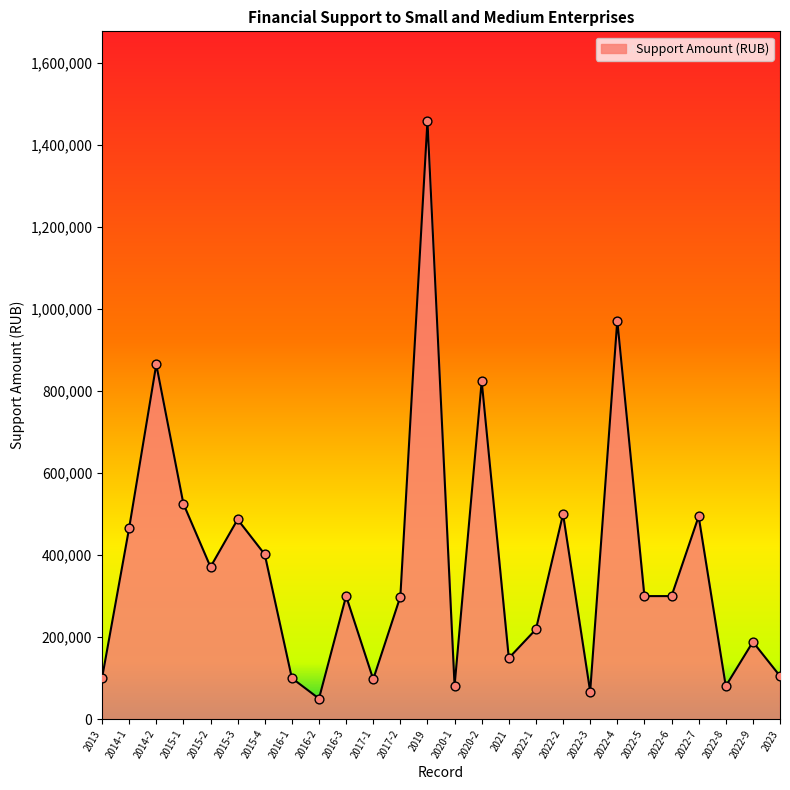

What is the ratio of the value at 2015-4 to the value at 2022-4?

0.4